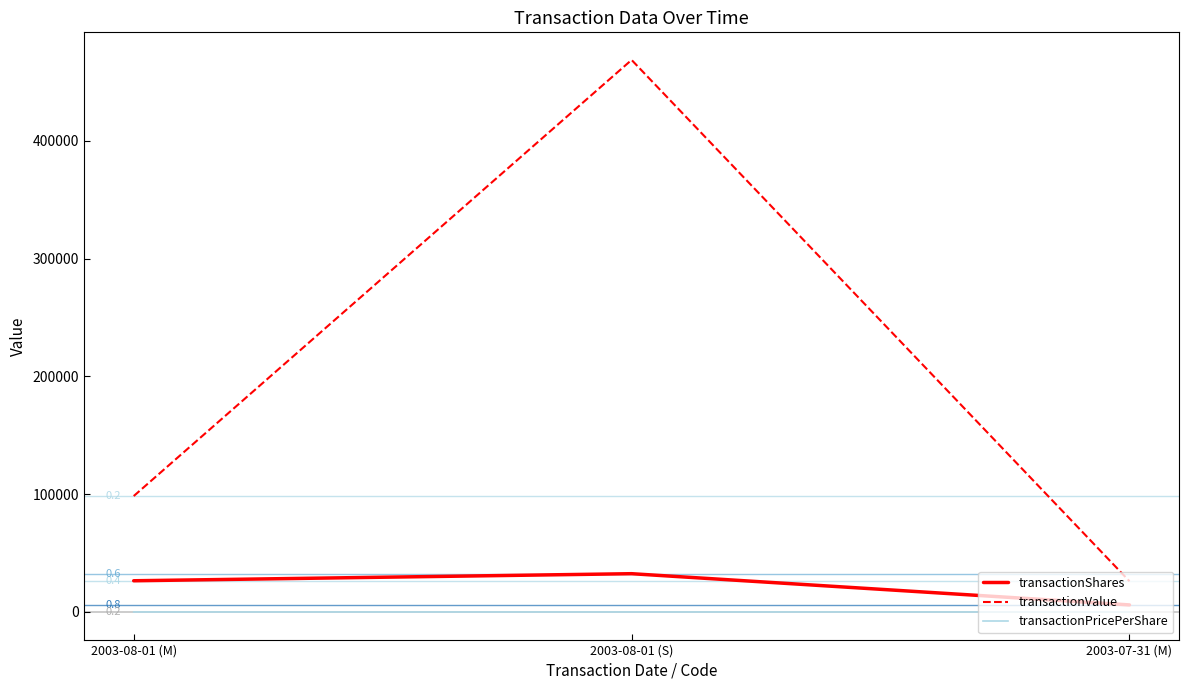

What is the maximum value shown in the chart?

468565.0